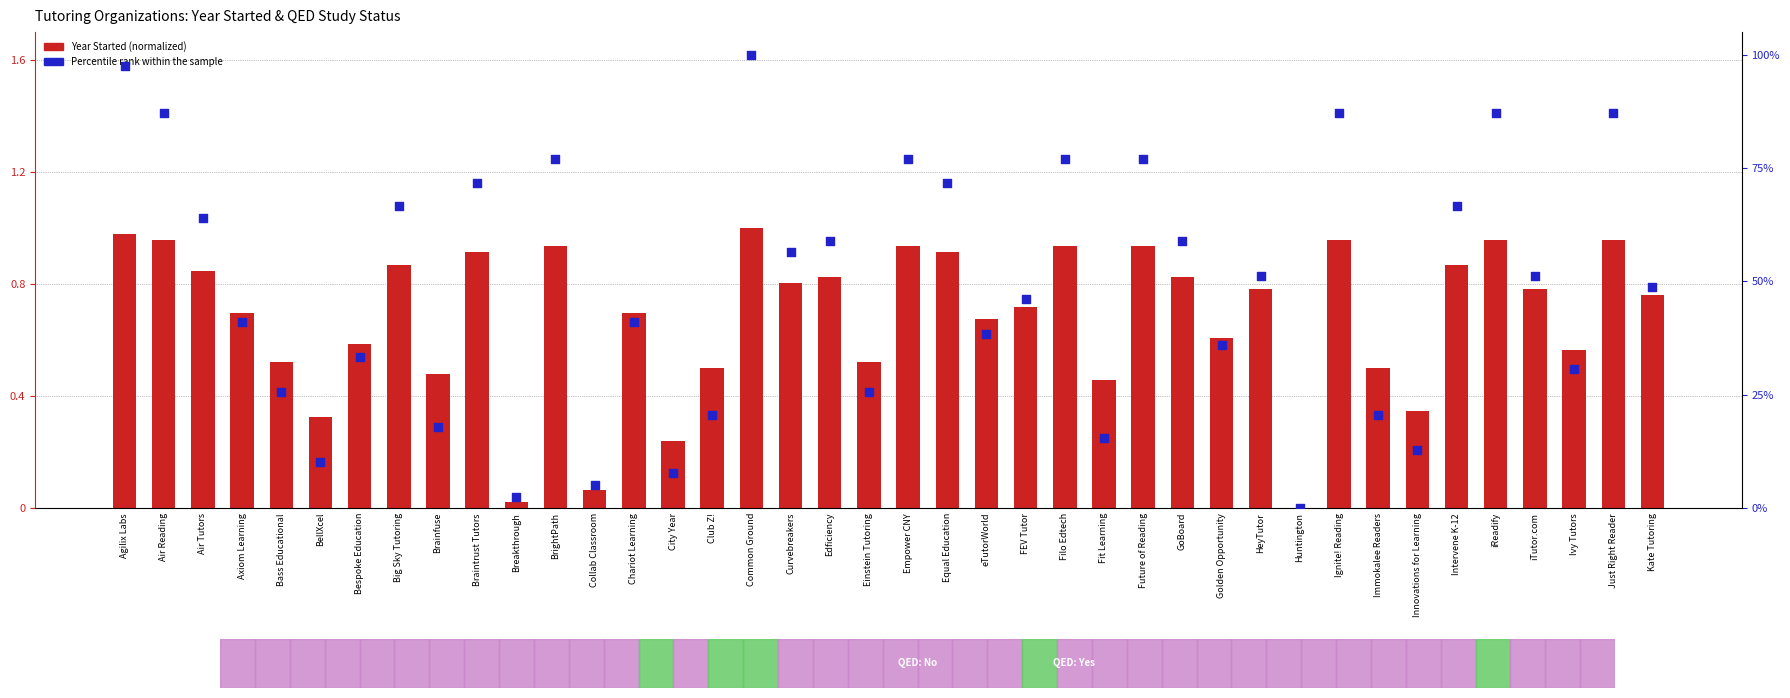

At which category is the sum across all series the highest?

Common Ground